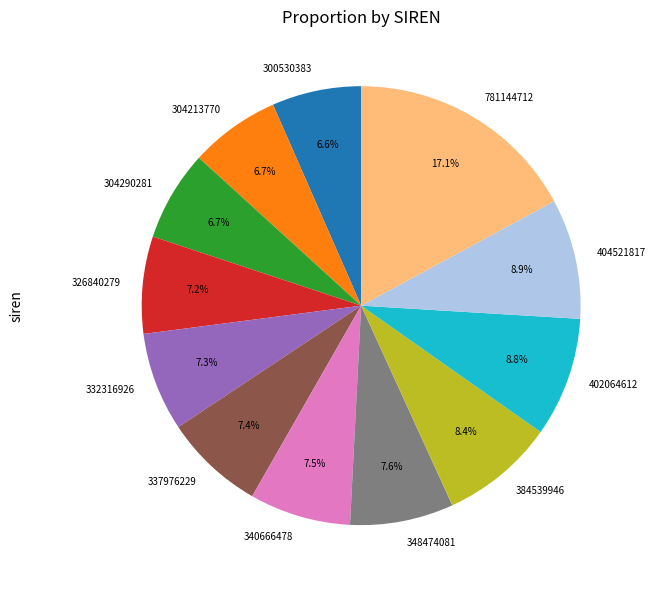

Do 340666478 and 326840279 together represent more than half of the pie?

No